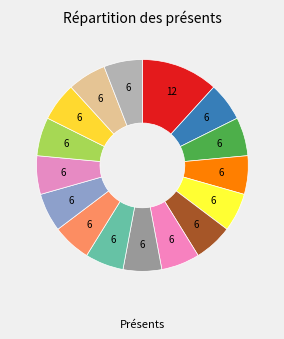

Count the number of slices in the pie.

16